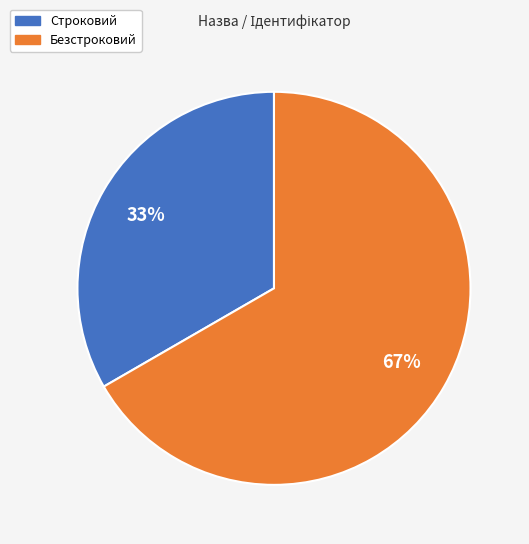

How many segments does this pie chart have?

2